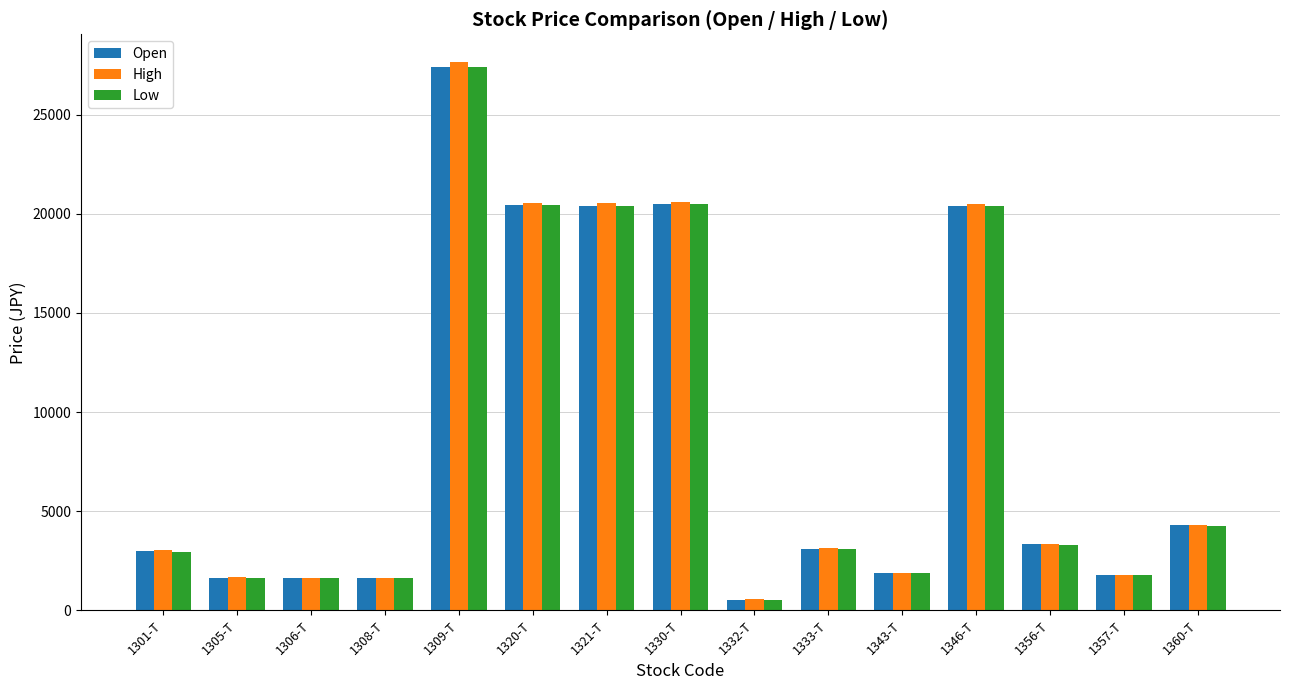

What position from the left is 1357-T?

14